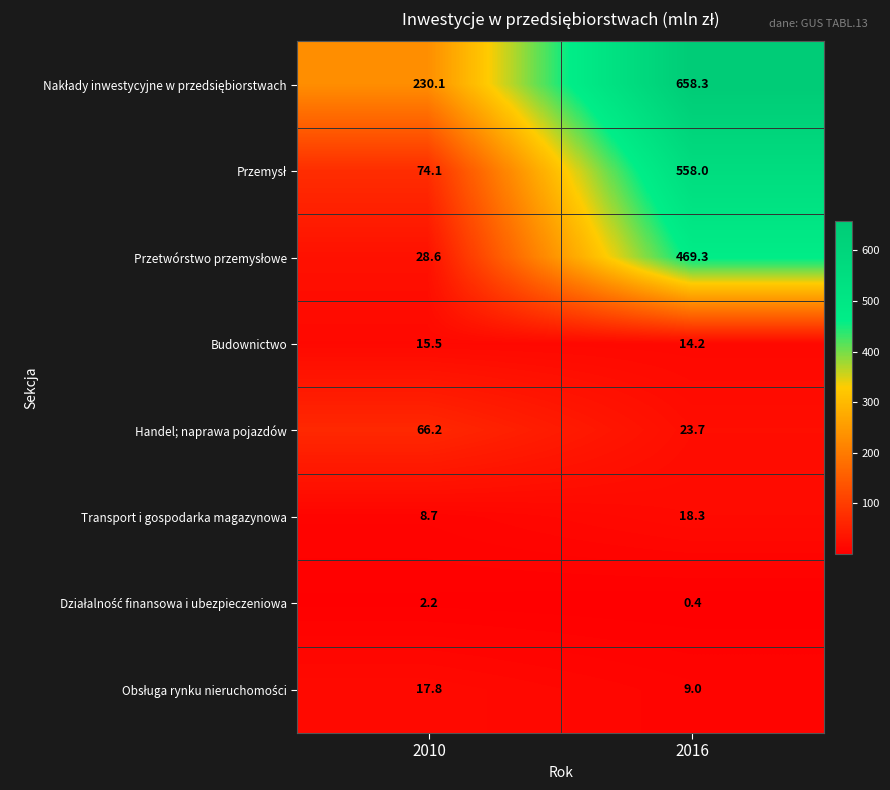

Where is Budownictwo nearest to the value 14?

2016